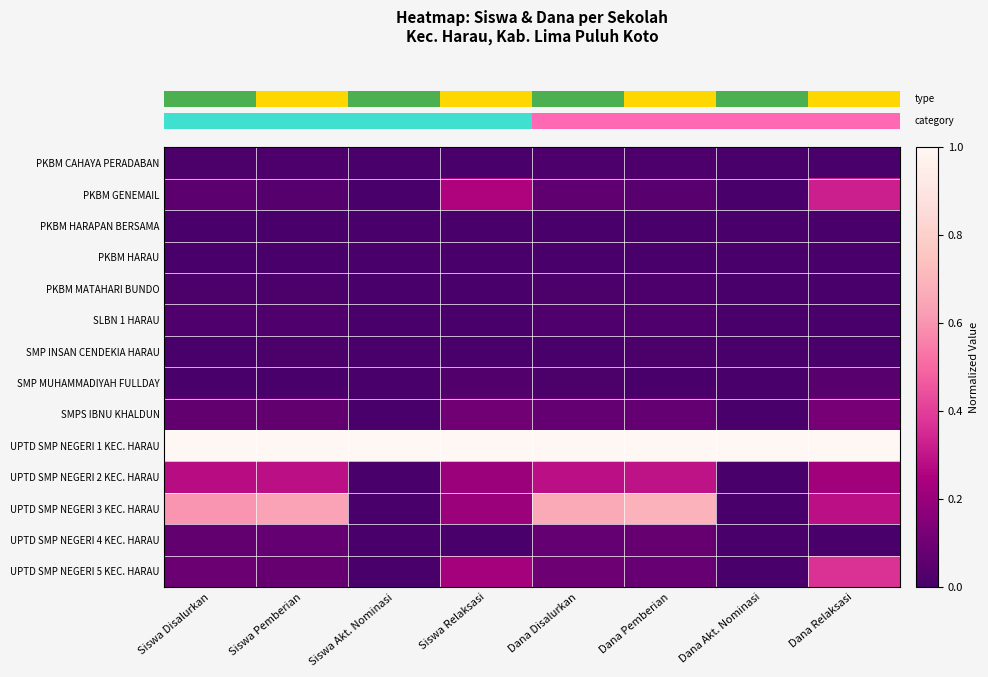

What is the total value across all series at Dana Pemberian?

2.3